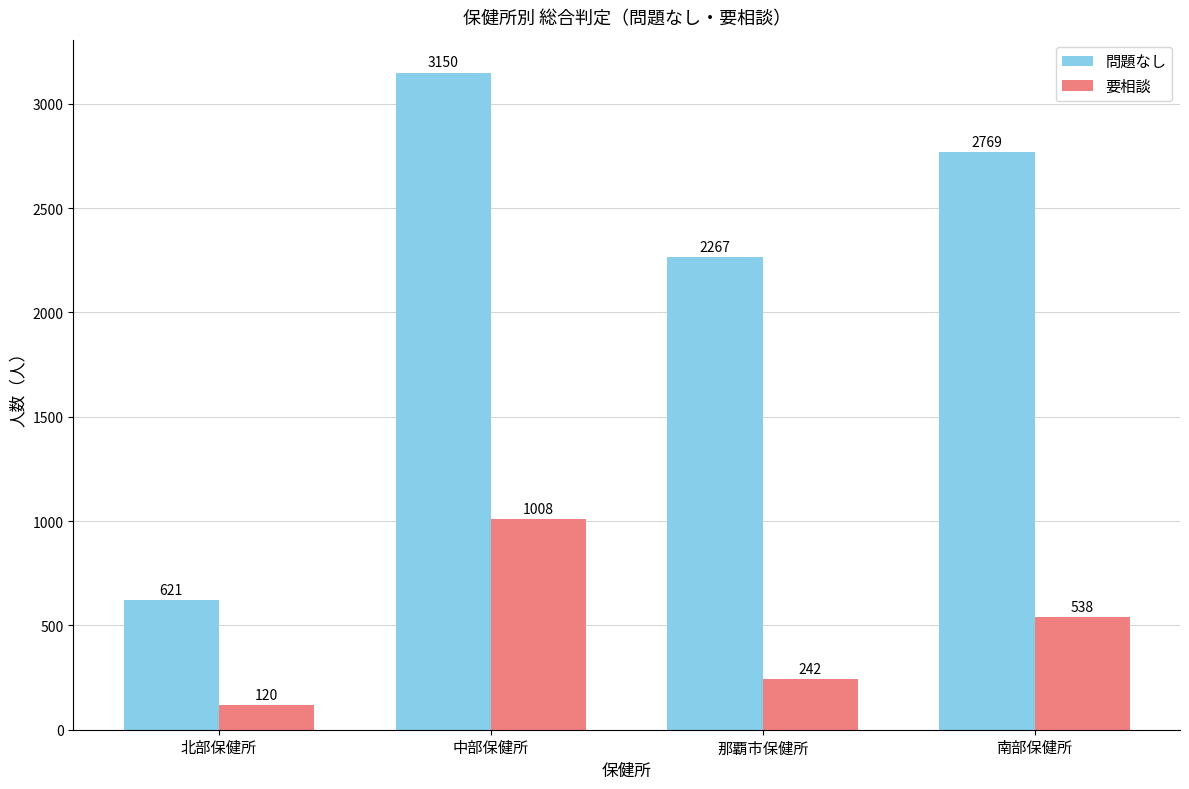

What position from the right is 中部保健所?

3